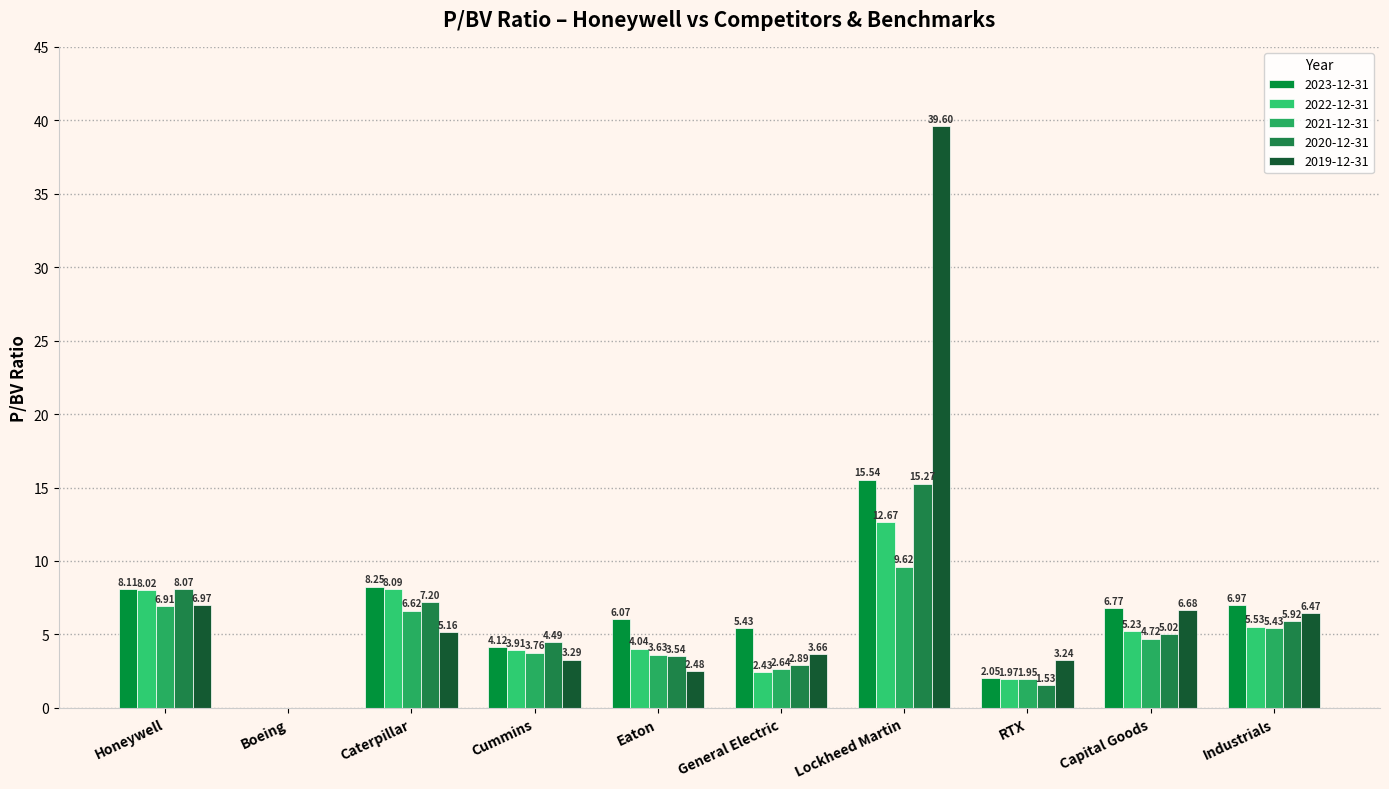

What is the label of the 2nd bar from the left?

Boeing